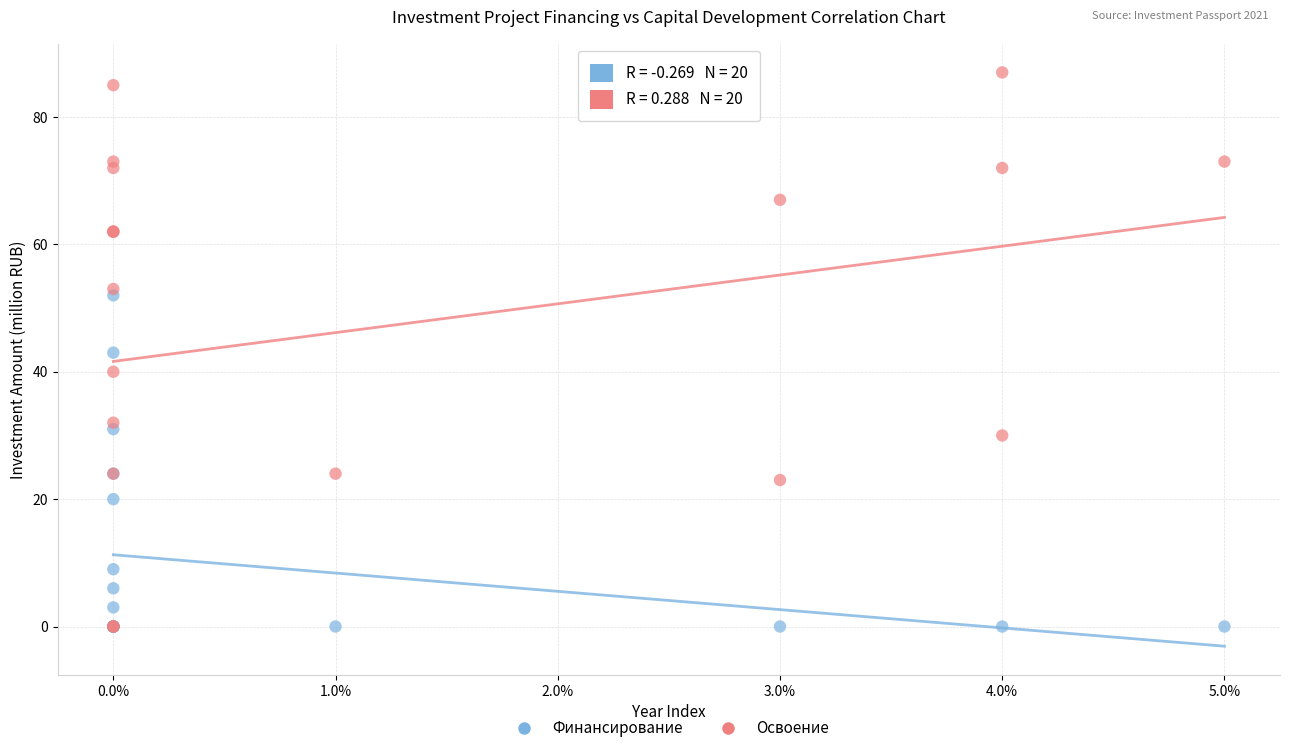

Which series has the largest Y range (max minus min)?

Освоение